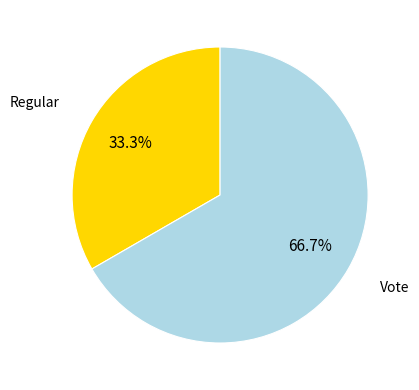

How many slices are in this pie chart?

2